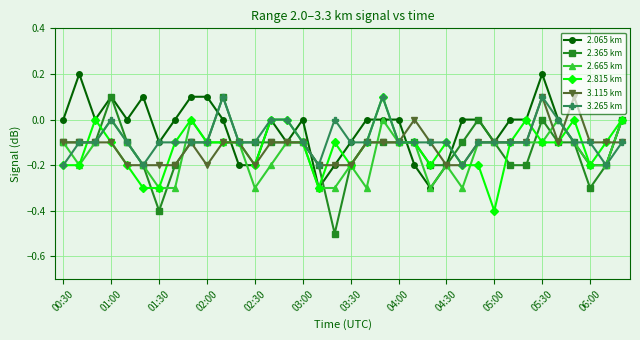

Which series has the largest total across all categories?

2.065 km